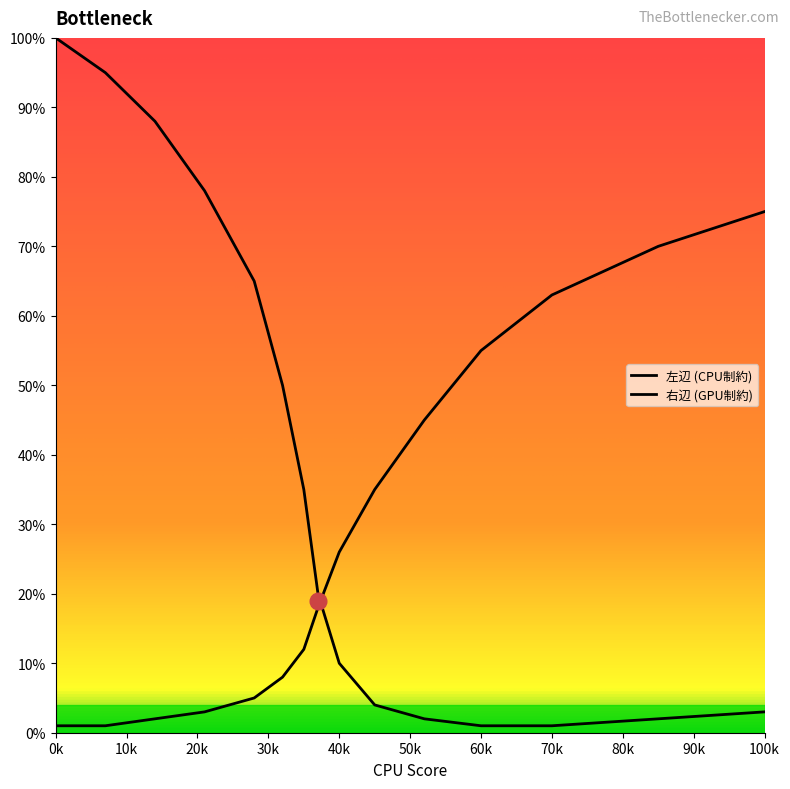

Does the chart have visible grid lines?

No